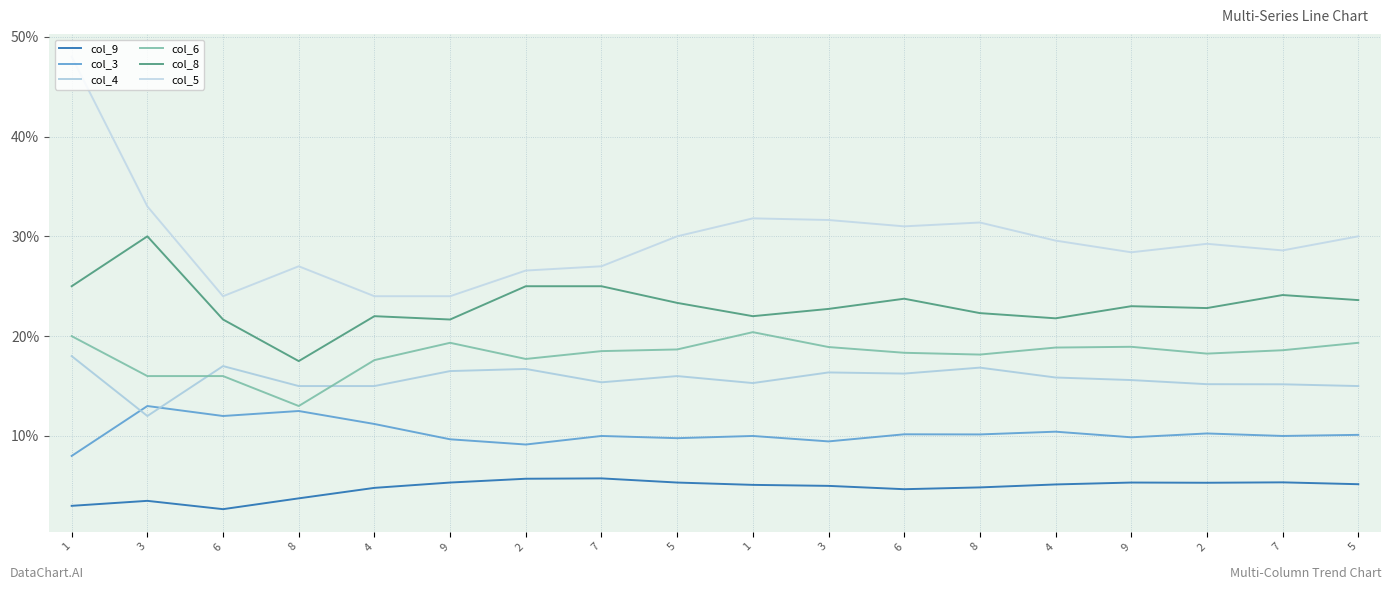

Is this an area chart (filled region under the line)?

No